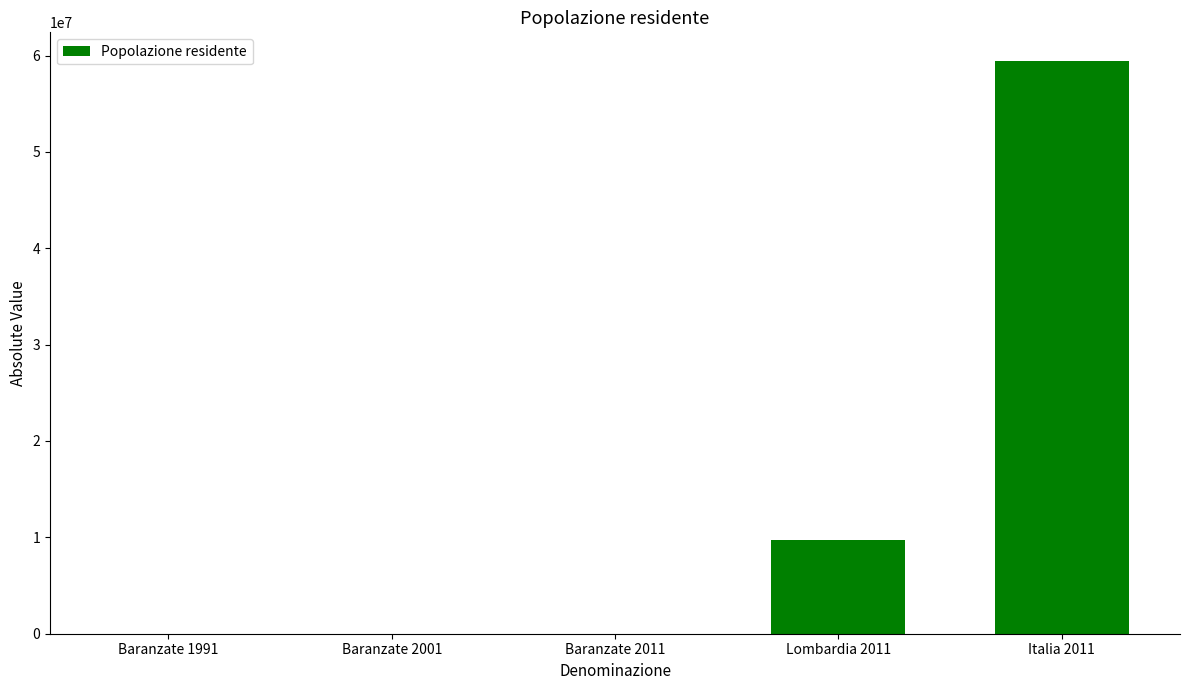

What is the maximum value shown in the chart?

59433744